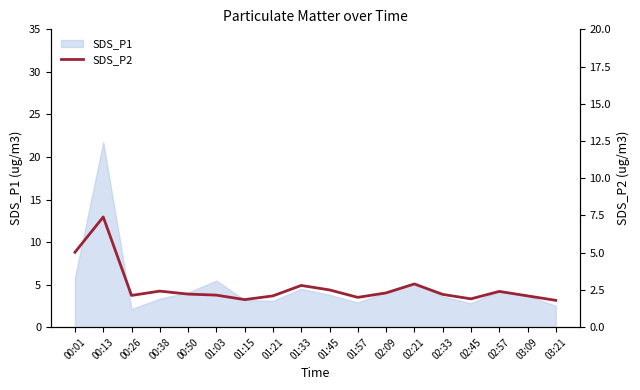

The value of SDS_P1 at 01:15 is 3.2. True or false?

True